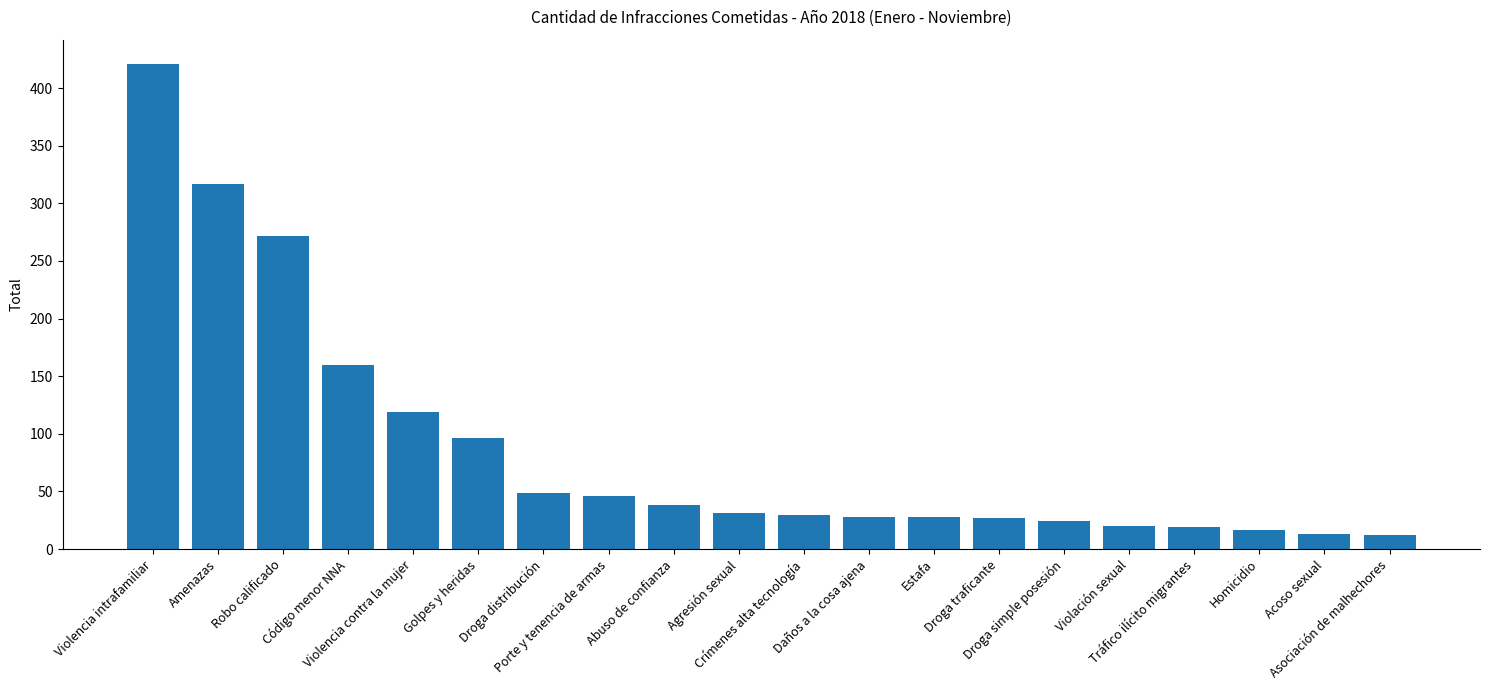

What is the minimum value shown in the chart?

12